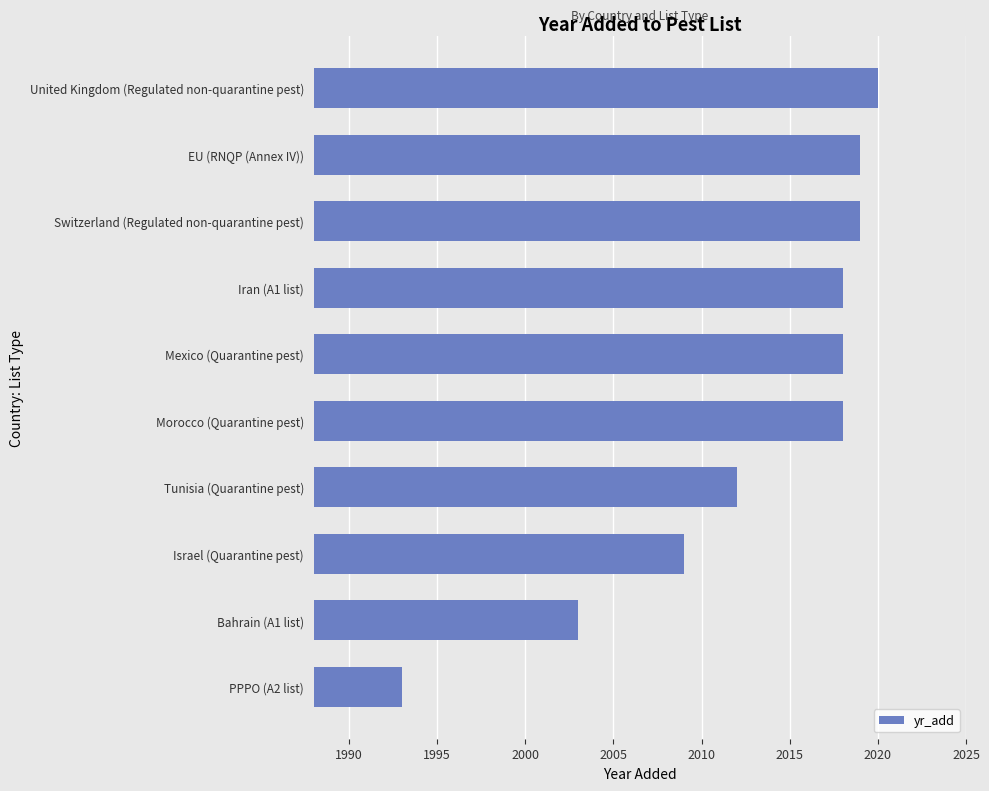

What is the sum of the values at Switzerland (Regulated non-quarantine pest) and Bahrain (A1 list)?

4022